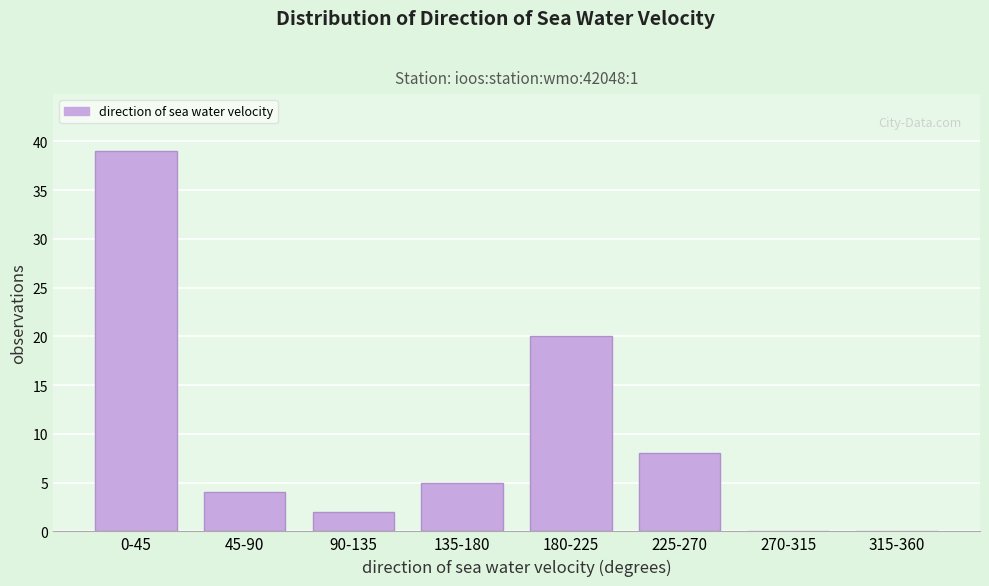

Reading right to left, extract all data points from this chart.

315-360=0	270-315=0	225-270=8	180-225=20	135-180=5	90-135=2	45-90=4	0-45=39